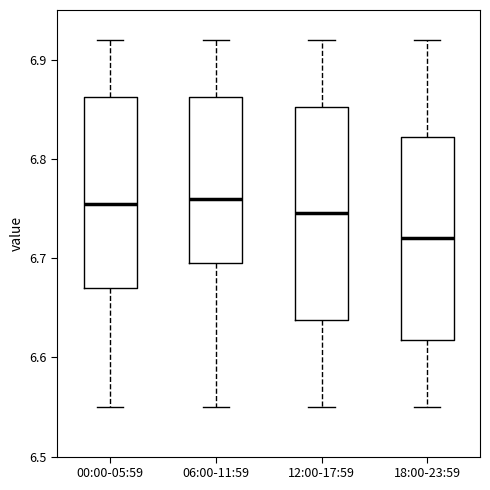

Reading left to right, transcribe this box plot: for each box, give where its median line is, the range the box spans, and where its two whiskers end, as read against the y-axis. The values are not printed on the chart, so give them approximately, as read against the axis.

00:00-05:59: median 6.76, box 6.67 to 6.86, whiskers 6.55 to 6.92
06:00-11:59: median 6.76, box 6.70 to 6.86, whiskers 6.55 to 6.92
12:00-17:59: median 6.75, box 6.64 to 6.85, whiskers 6.55 to 6.92
18:00-23:59: median 6.72, box 6.62 to 6.82, whiskers 6.55 to 6.92